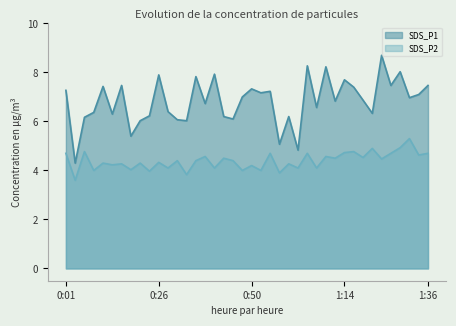

True or false: SDS_P2 has more than 1 interior local peaks.

True